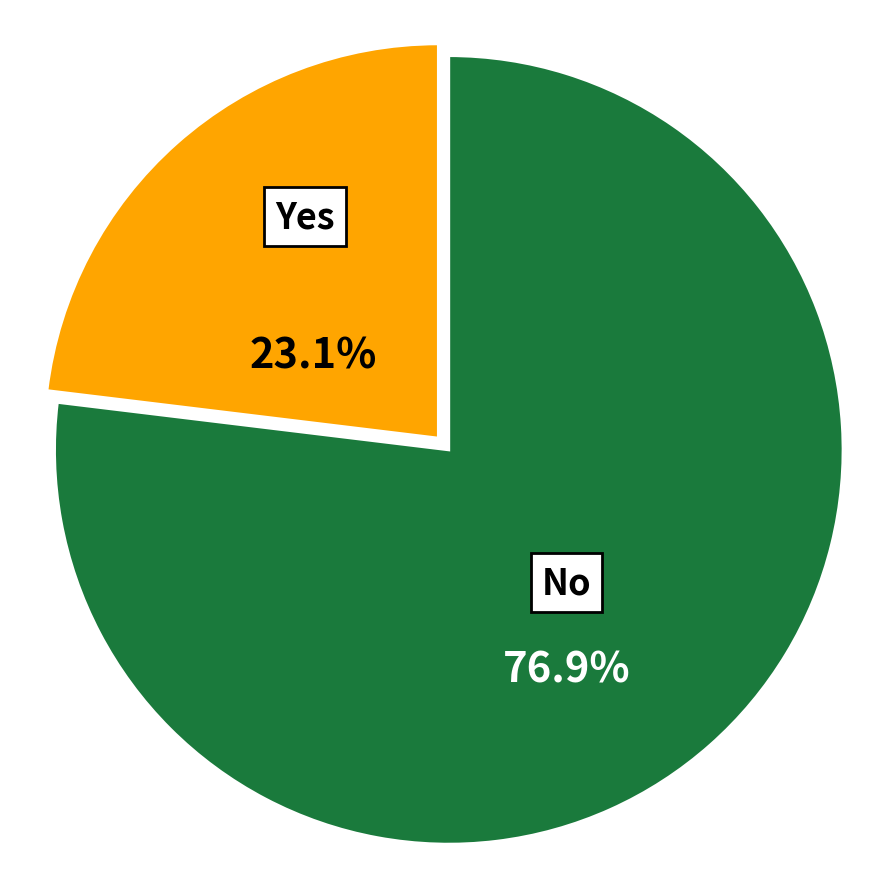

Rank the categories by value from highest to lowest.

No, Yes